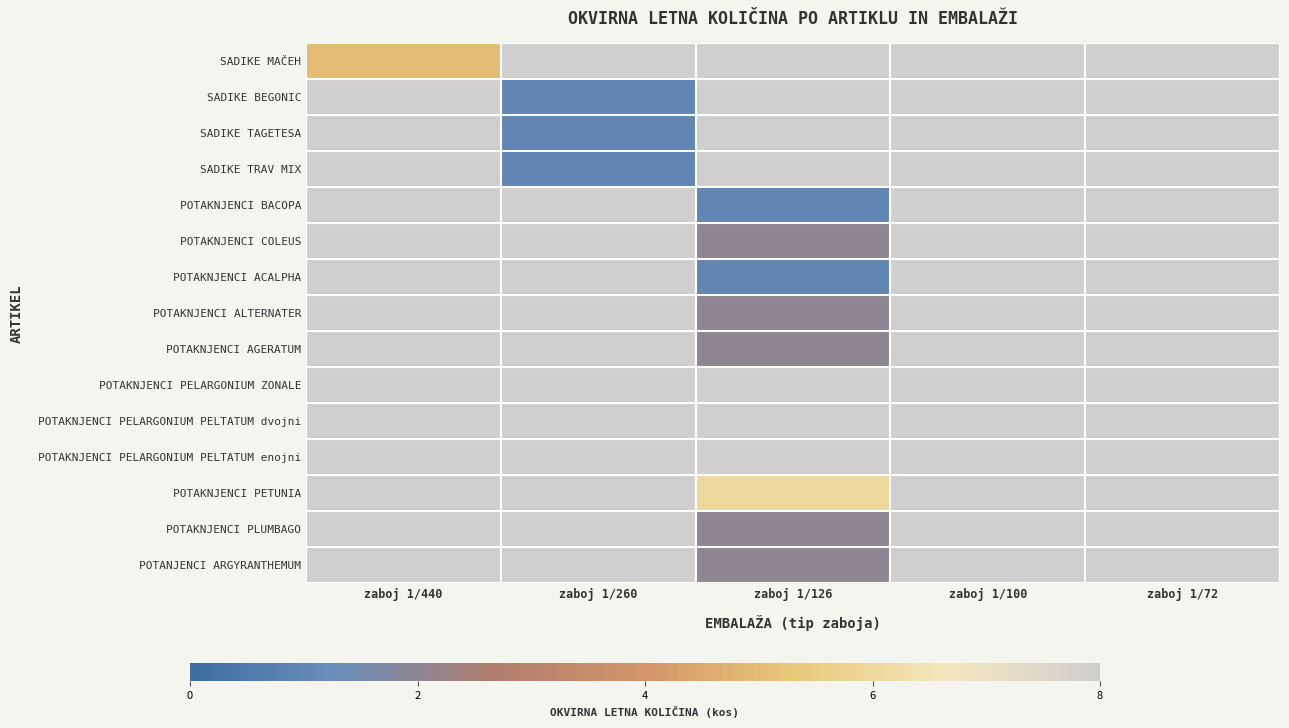

What is the spread (max minus min) of values at zaboj 1/440?

5